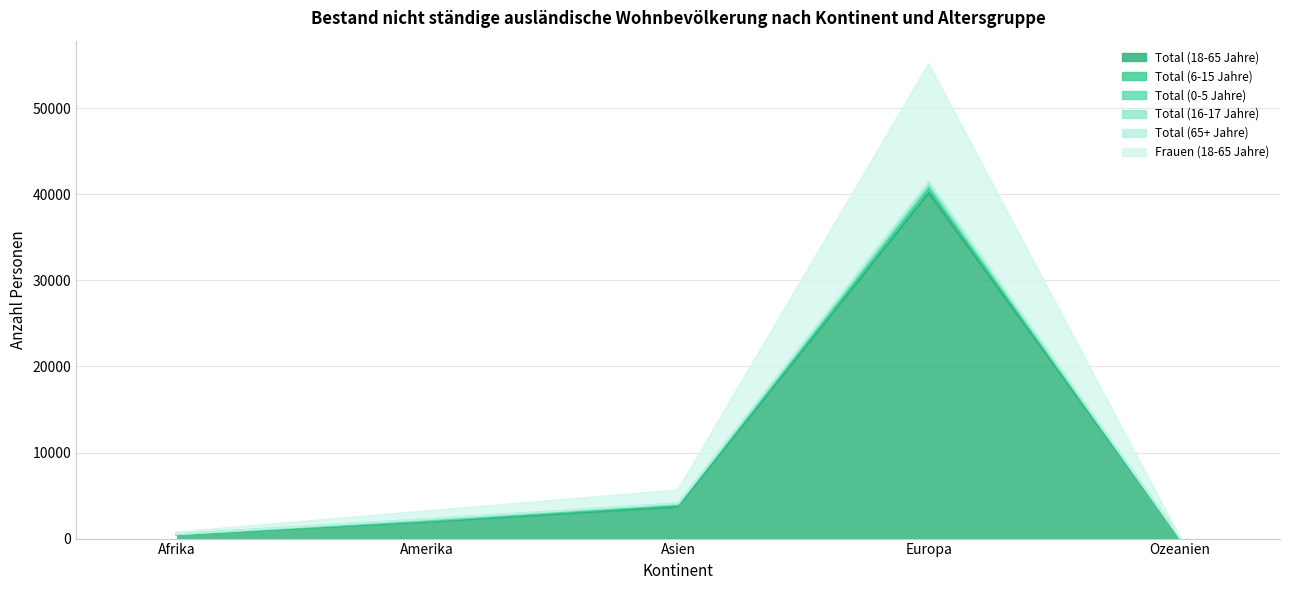

True or false: Total (65+ Jahre) and Total (18-65 Jahre) intersect in this chart.

False